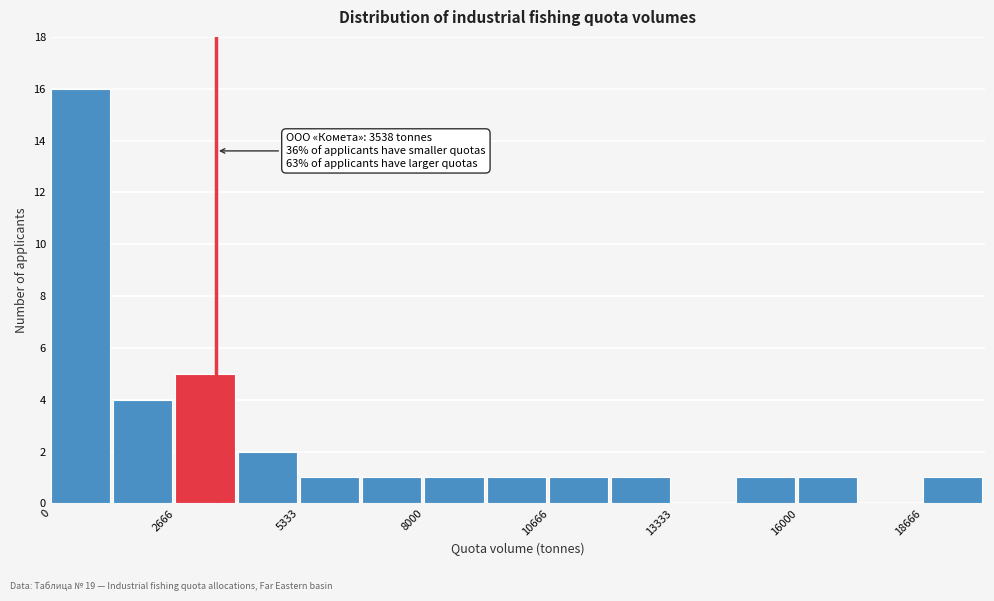

Around what value on the x-axis is the tallest bar? Give the approximate position of its centre, as read against the axis.

500